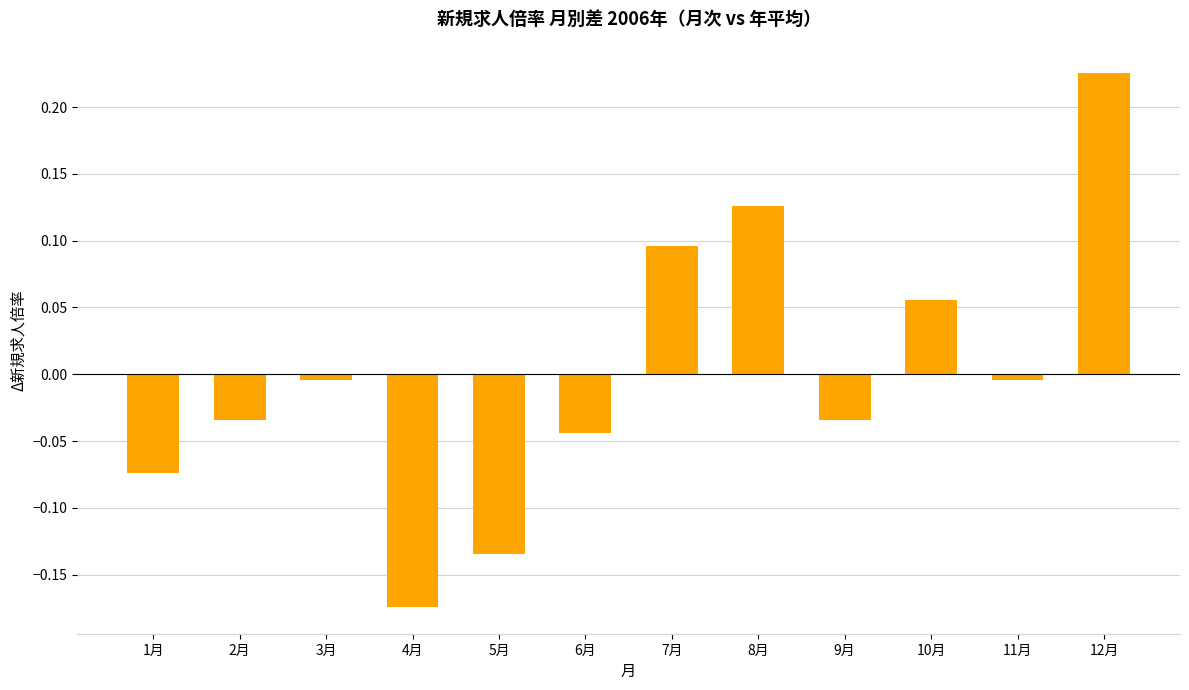

Which label corresponds to the smallest value in the chart?

4月